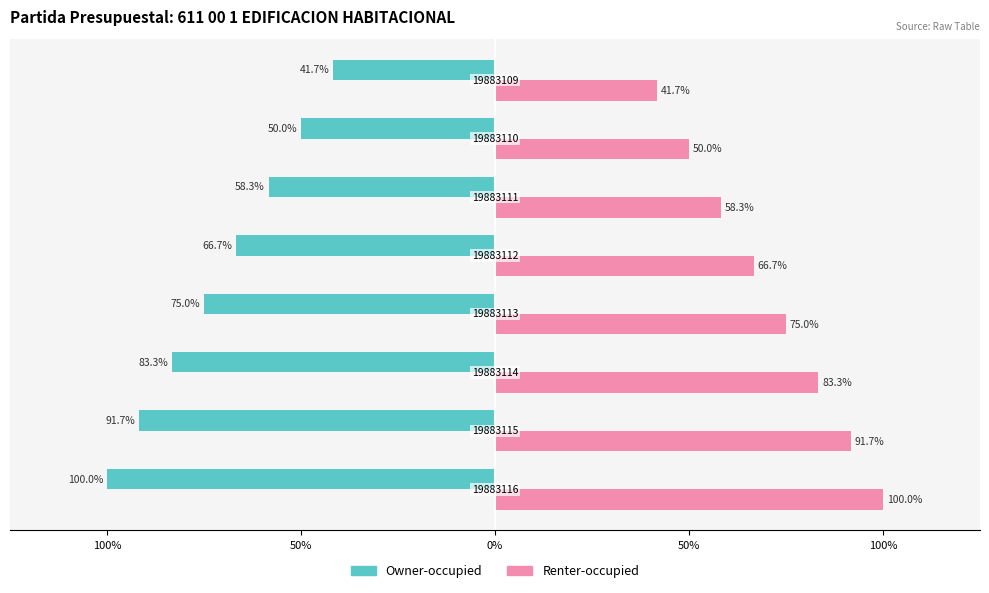

What are all the series names shown in the legend?

Owner-occupied, Renter-occupied